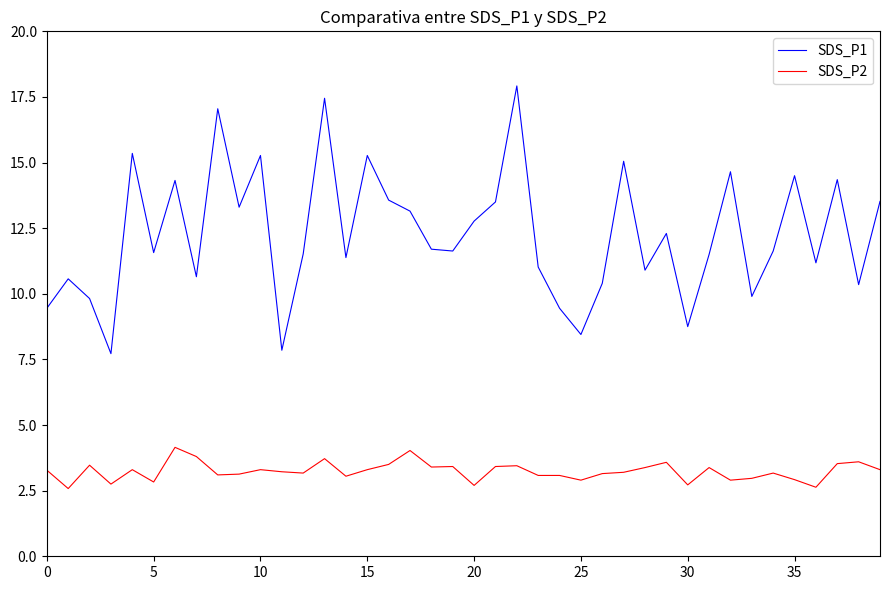

Which series has the largest total across all categories?

SDS_P1